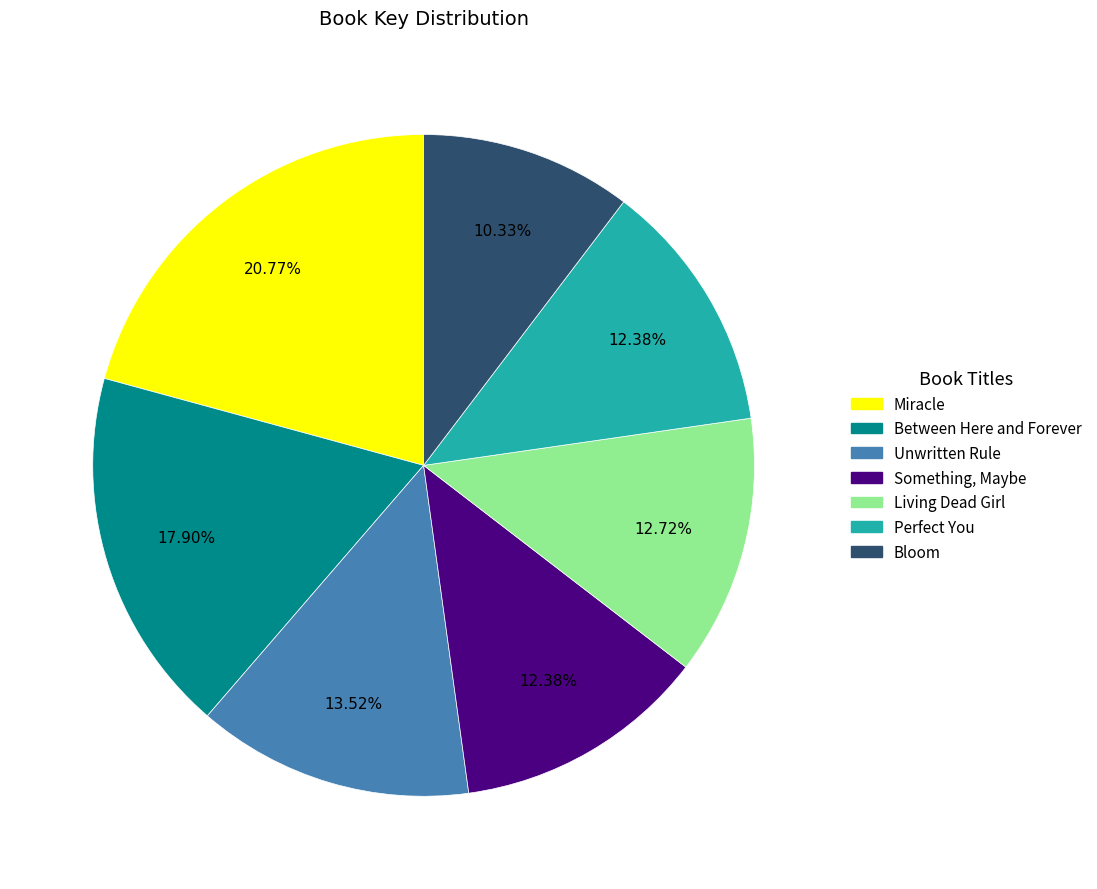

Combined, do Something, Maybe and Unwritten Rule account for over 50%?

No